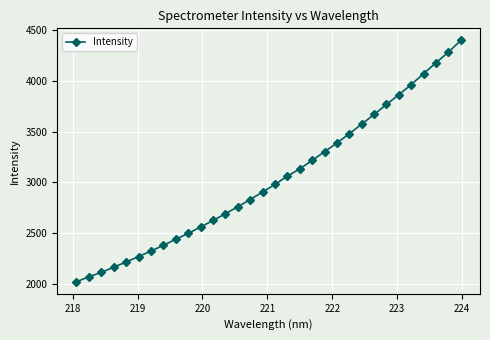

What is the maximum value shown in the chart?

4394.7